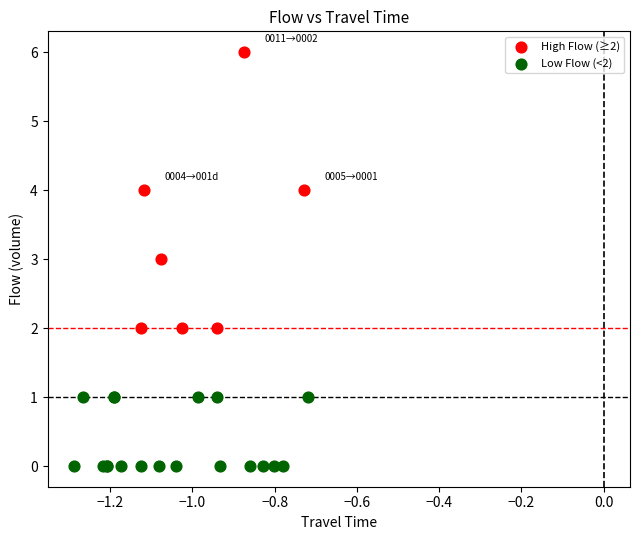

Which series reaches the maximum Y coordinate?

High Flow (≥2)